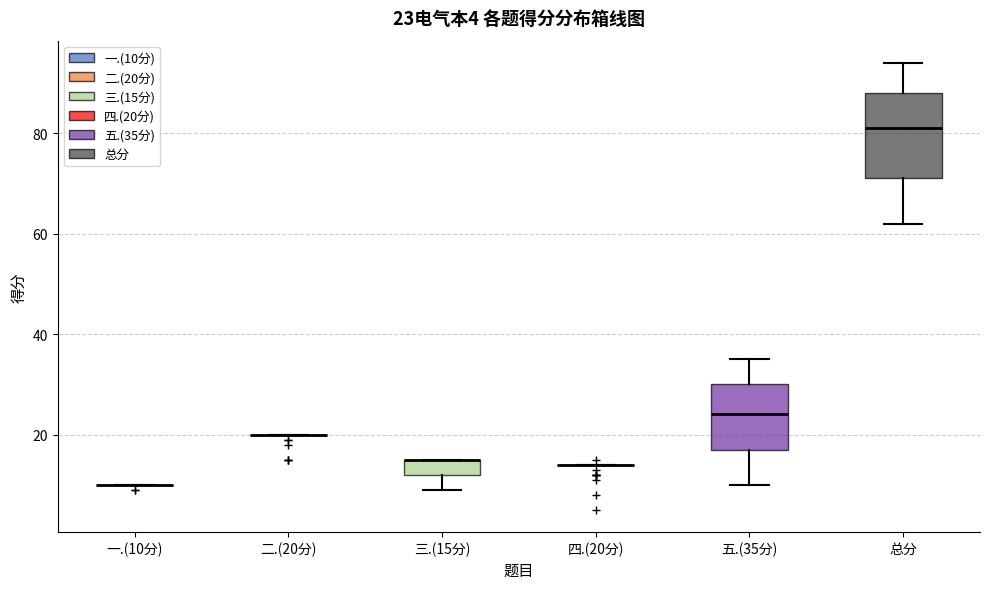

Which box is the tallest, from its lower edge to its upper edge?

总分